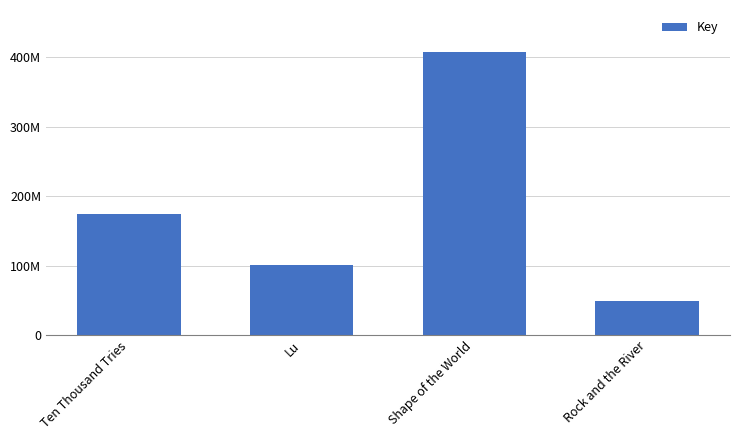

Which has a higher value, Ten Thousand Tries or Rock and the River?

Ten Thousand Tries